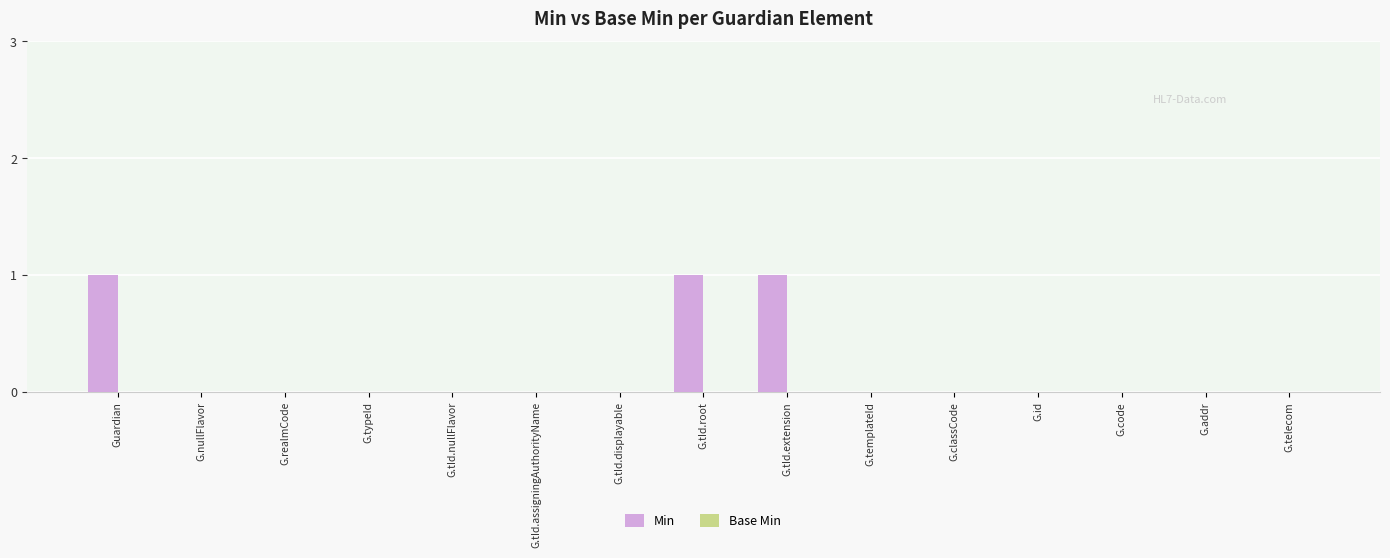

The chart shows a value of -1 at G.templateId. True or false?

False